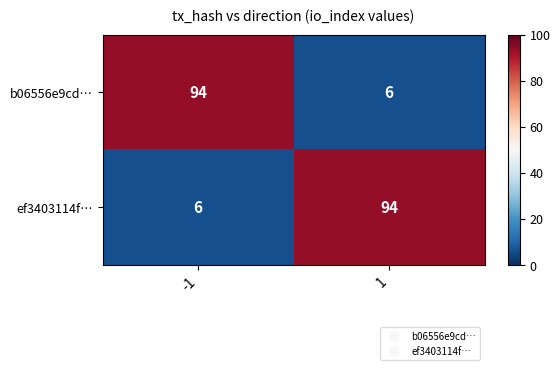

Reading left to right, list all the values displayed in this chart.

b06556e9cd…: 94	6
ef3403114f…: 6	94